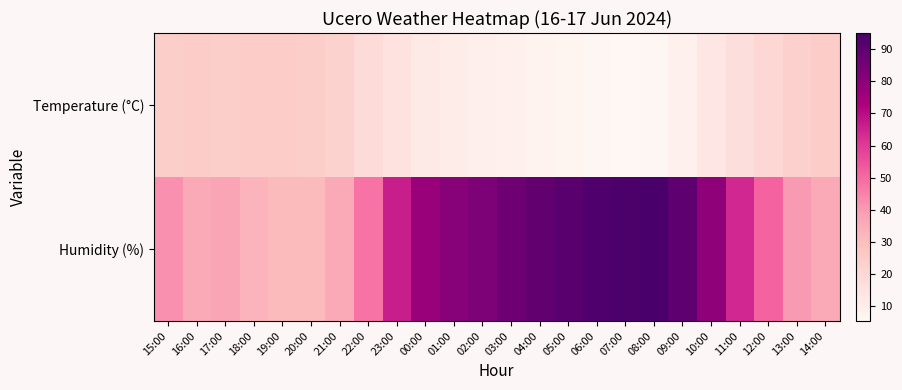

At which category is the sum across all series the highest?

08:00